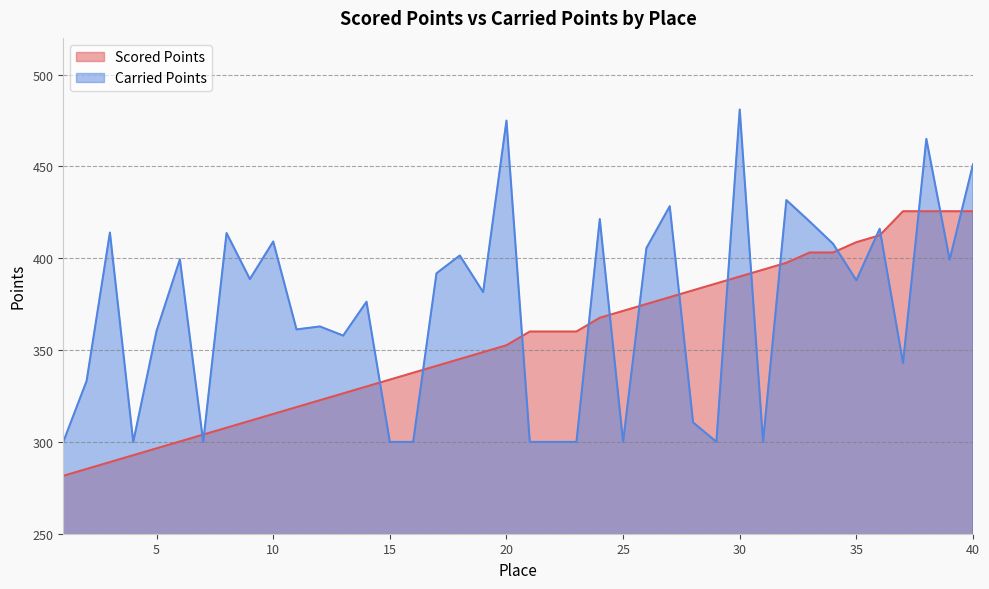

At which category does Carried Points reach its first local peak?

3